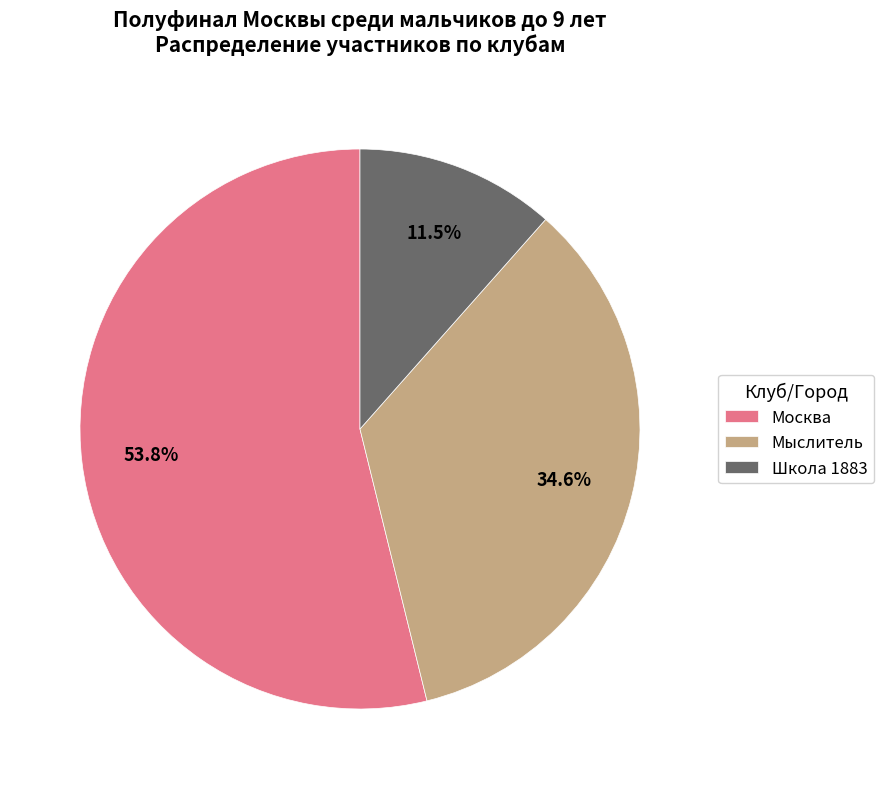

Rank the categories by value from highest to lowest.

Москва, Мыслитель, Школа 1883